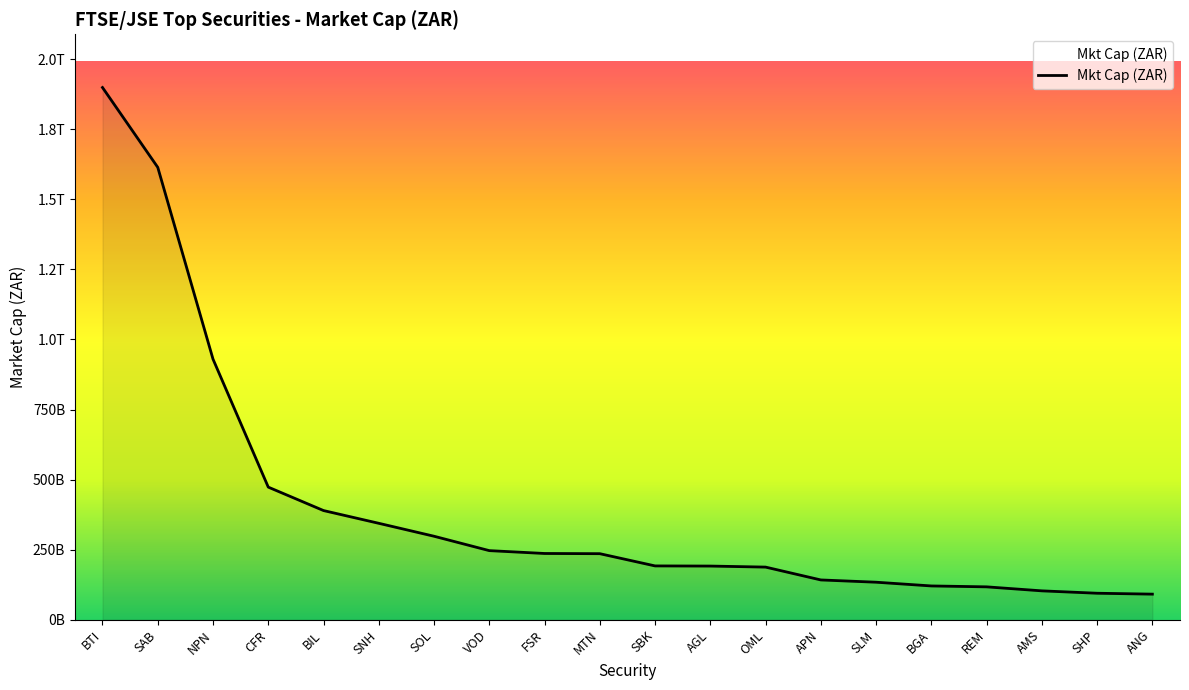

Rank the categories by value from highest to lowest.

BTI, SAB, NPN, CFR, BIL, SNH, SOL, VOD, FSR, MTN, SBK, AGL, OML, APN, SLM, BGA, REM, AMS, SHP, ANG